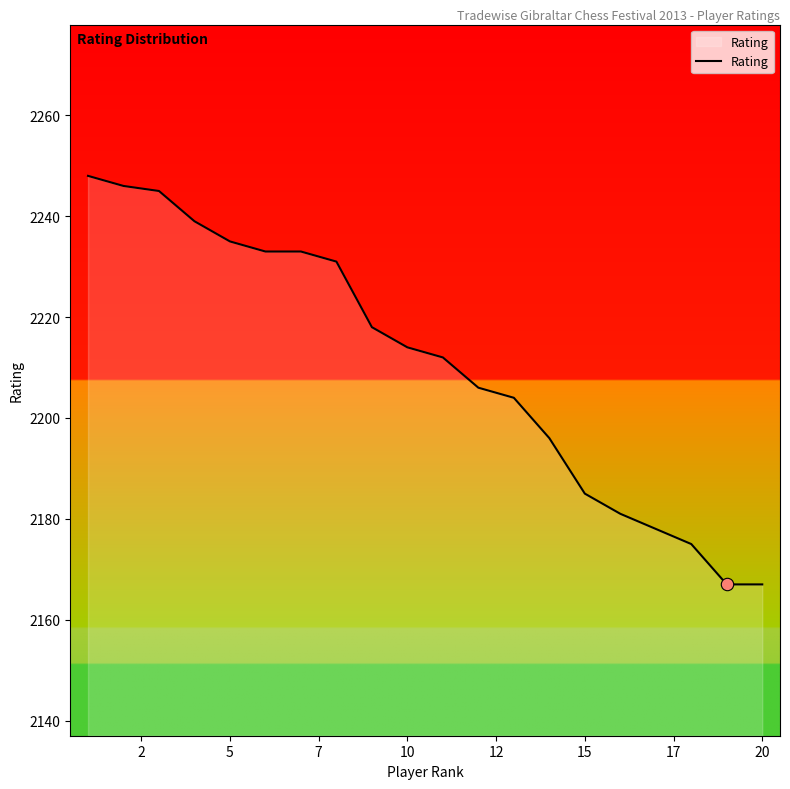

What is the smallest value displayed?

2167